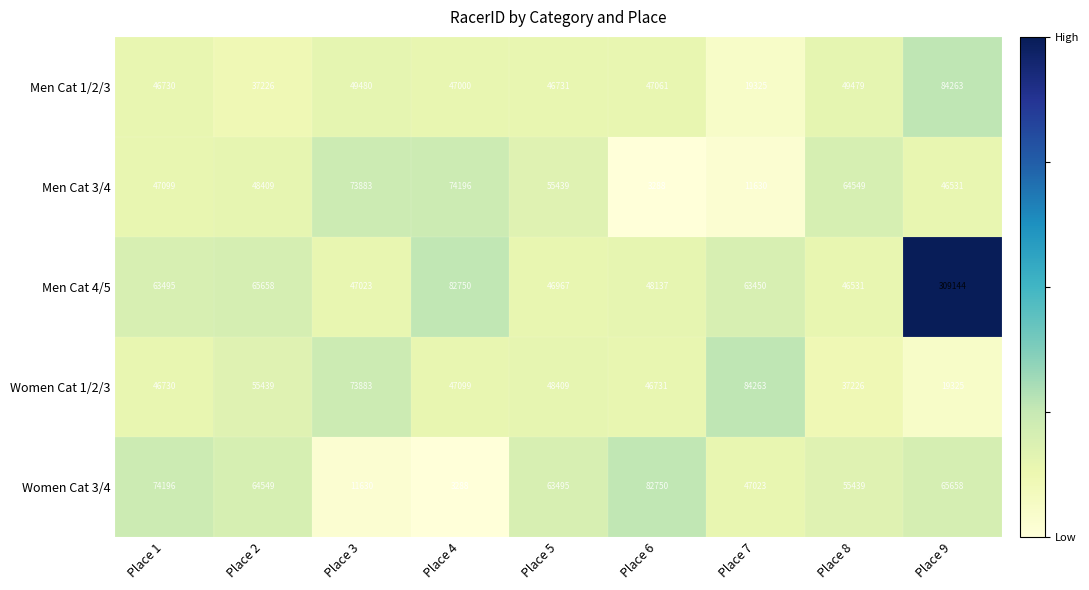

Which category has the lowest value in the Women Cat 3/4 series?

Place 4